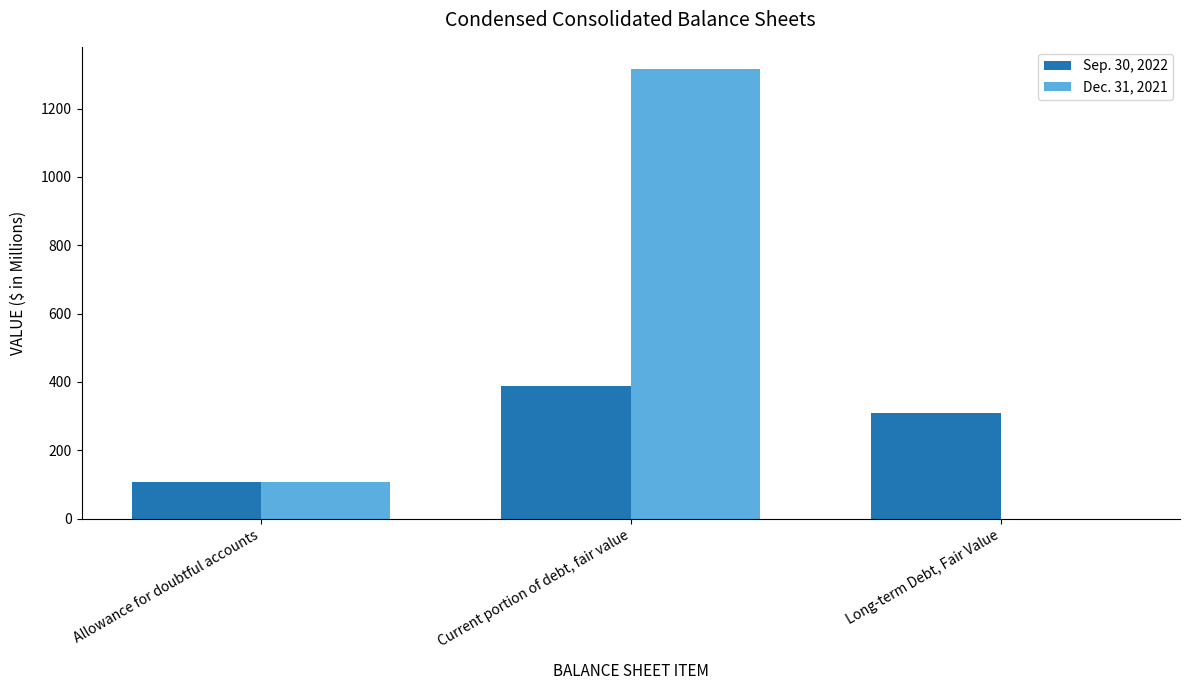

What is the sum of the Dec. 31, 2021 values at Allowance for doubtful accounts and Current portion of debt, fair value?

1422